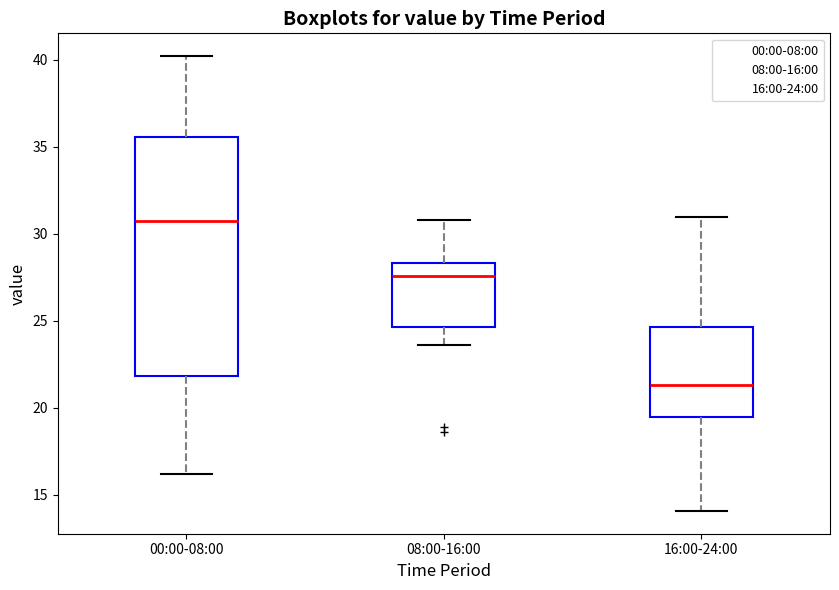

Where does the median line of the box for 08:00-16:00 sit on the y-axis? The values are not printed on the chart, so give them approximately, as read against the axis.

27.5